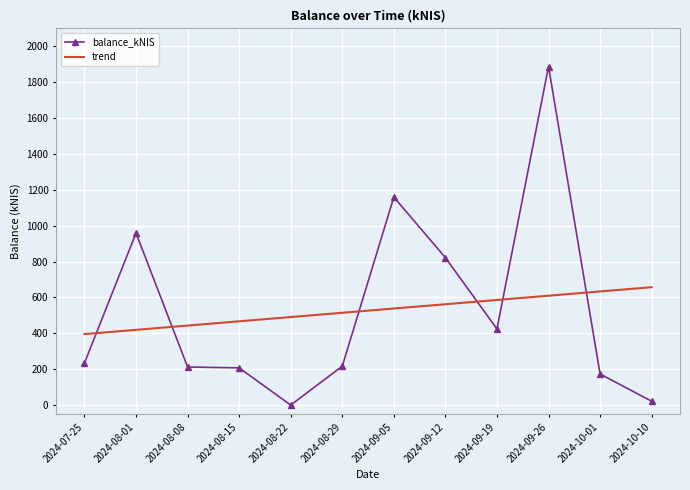

At which category does balance_kNIS reach its first local peak?

2024-08-01